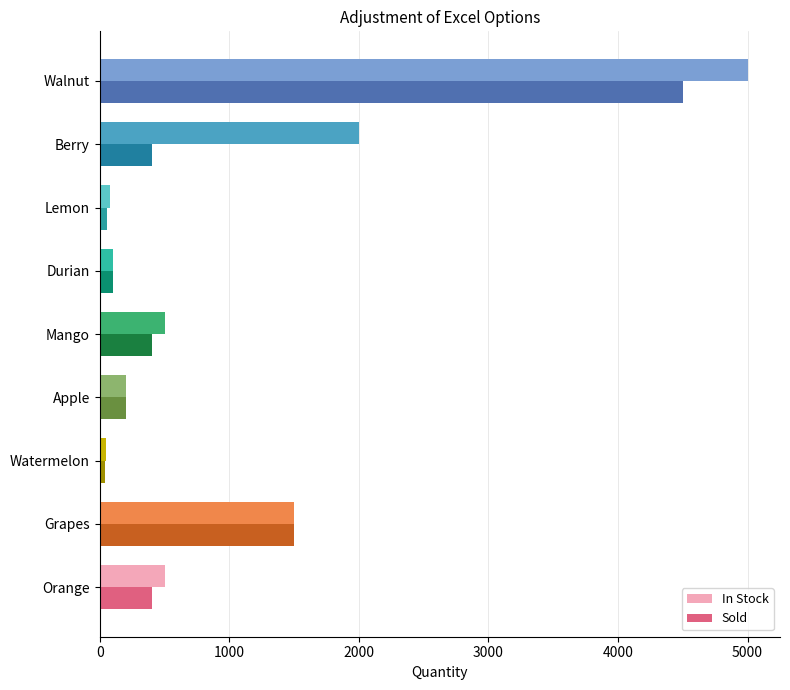

What is the lowest value of the In Stock series?

50